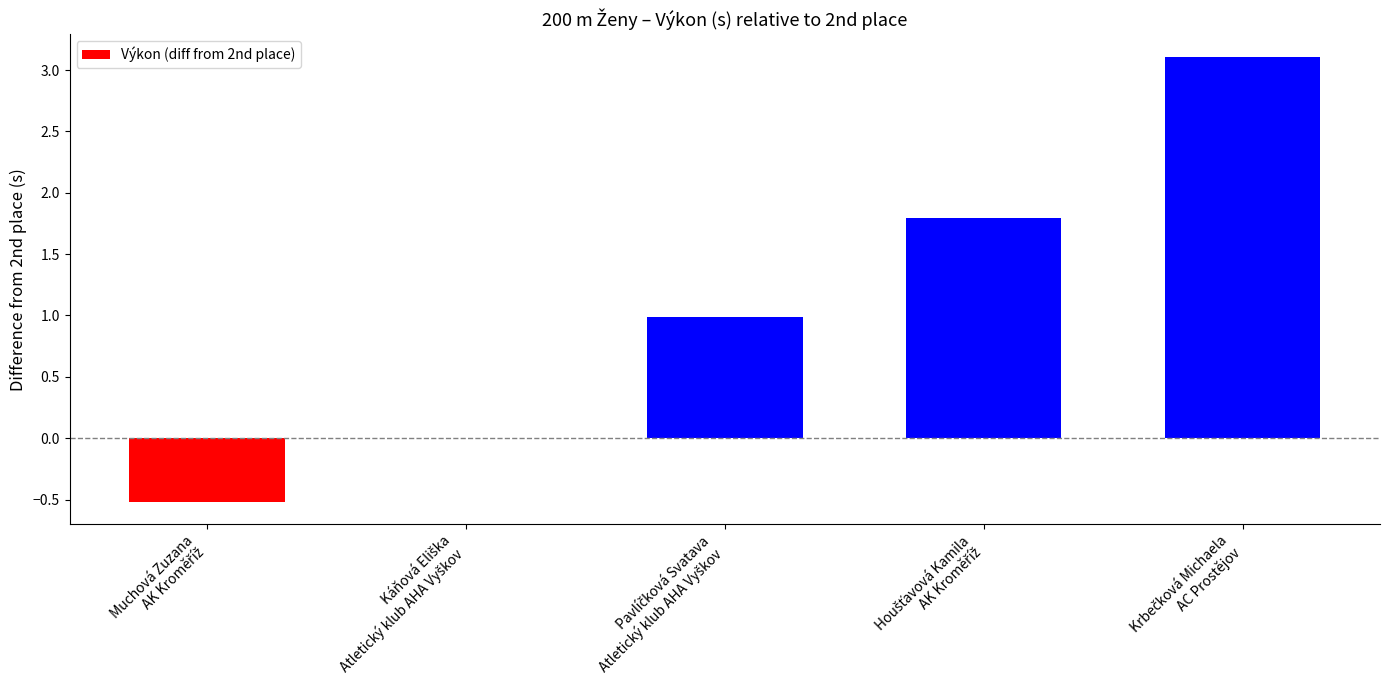

What is the sum of all values?

5.4